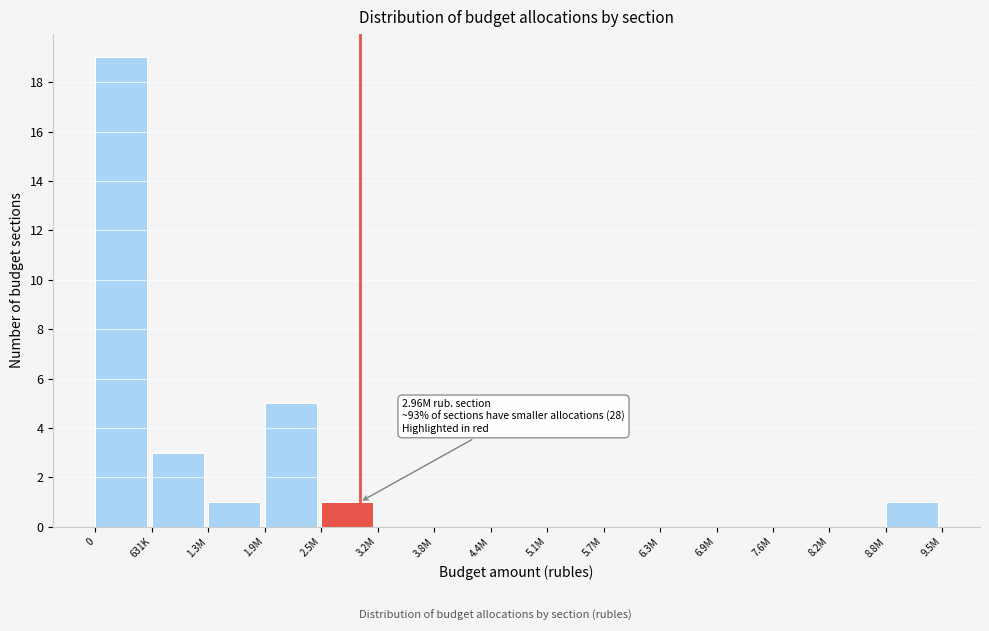

Reading left to right, transcribe all the data shown in this chart.

0=19	631K=3	1.3M=1	1.9M=5	2.5M=1	3.2M=0	3.8M=0	4.4M=0	5.1M=0	5.7M=0	6.3M=0	6.9M=0	7.6M=0	8.2M=0	8.8M=1